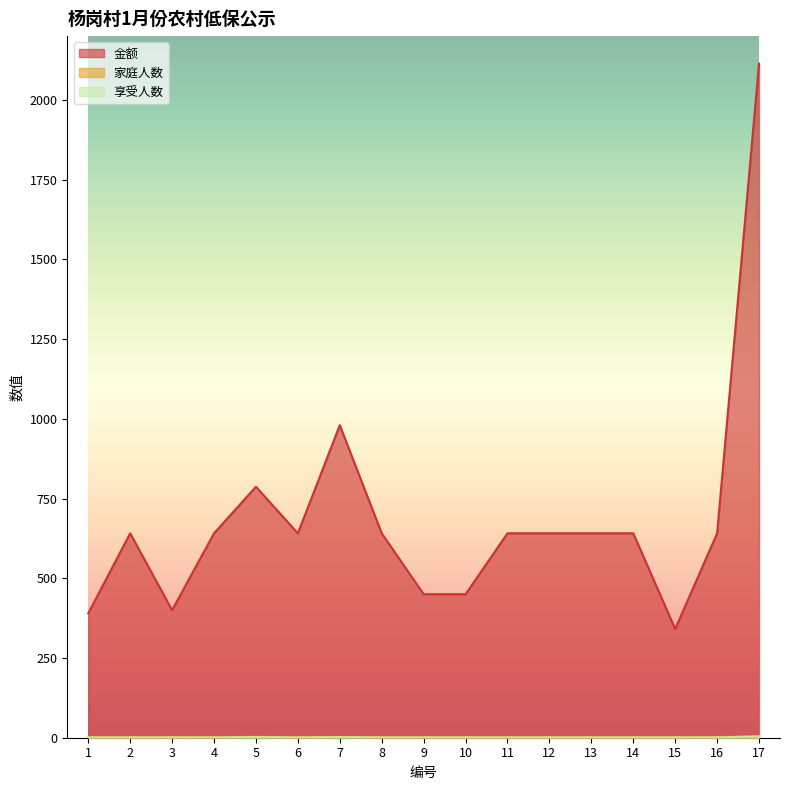

In 享受人数, how many points are lower than both neighbors (excluding endpoints)?

1